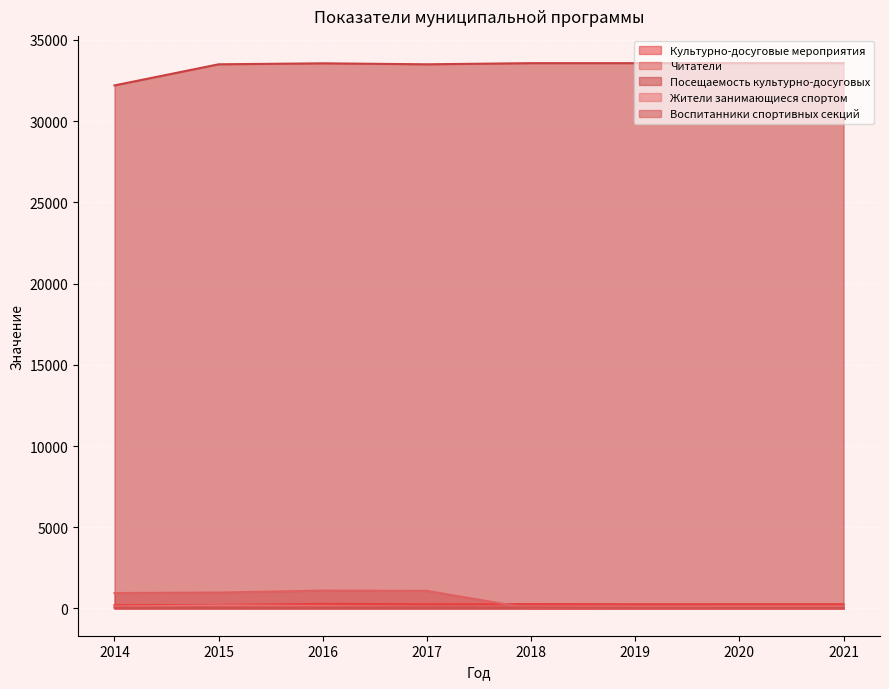

Rank the series by their maximum value, from highest to lowest.

Посещаемость культурно-досуговых, Читатели, Культурно-досуговые мероприятия, Жители занимающиеся спортом, Воспитанники спортивных секций